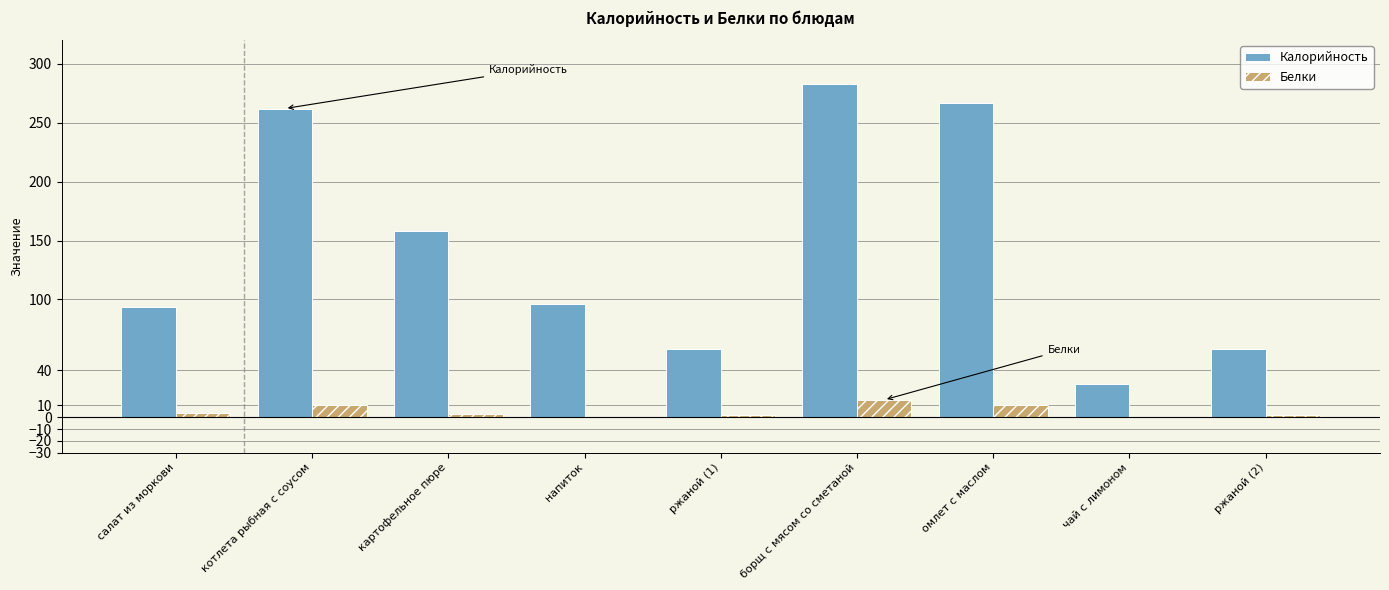

What is the approximate value of Белки at борщ с мясом со сметаной?

14.8